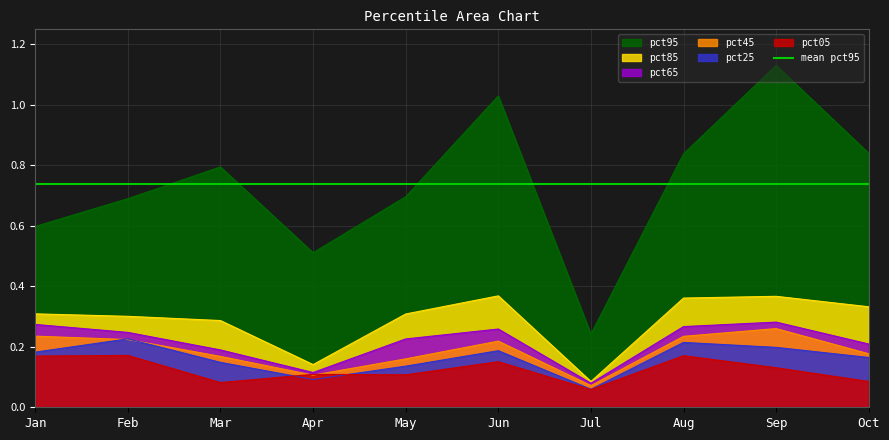

What is the total value across all series at Feb?

1.9